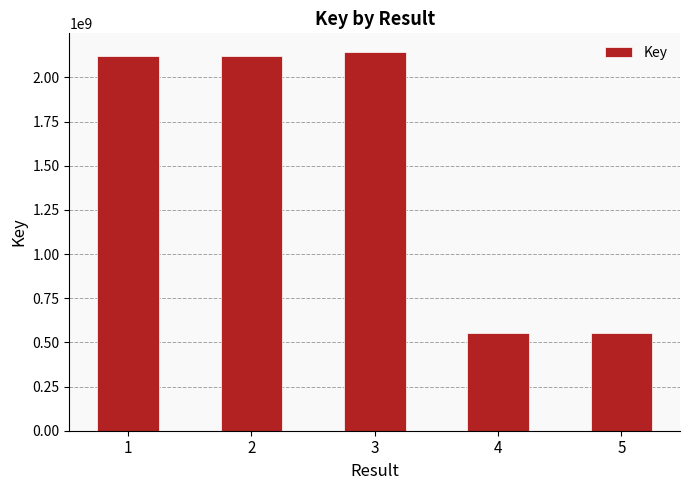

Approximately how many times larger is the value at 4 compared to 1?

0.3